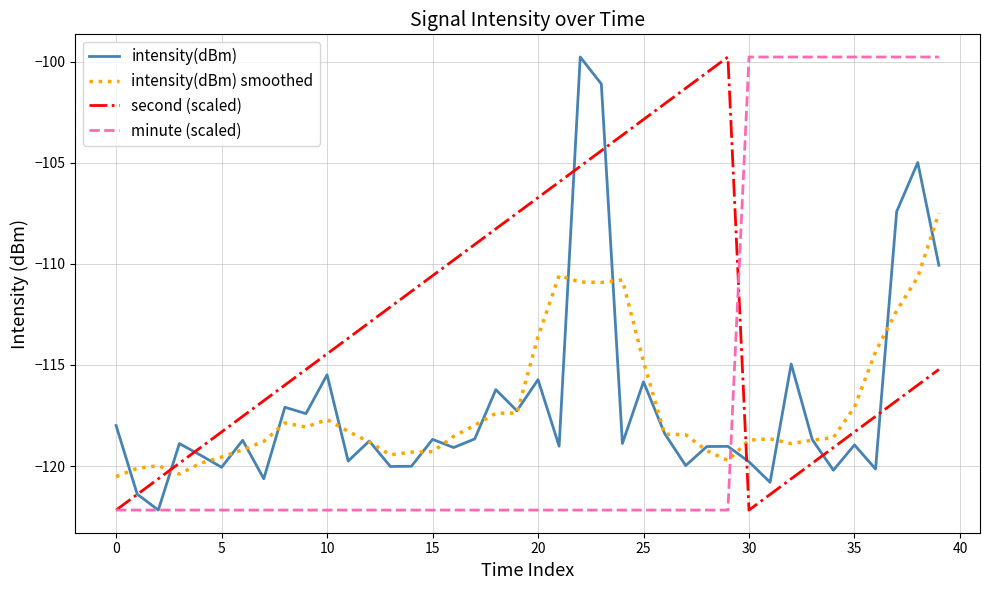

Which series has the largest total across all categories?

second (scaled)